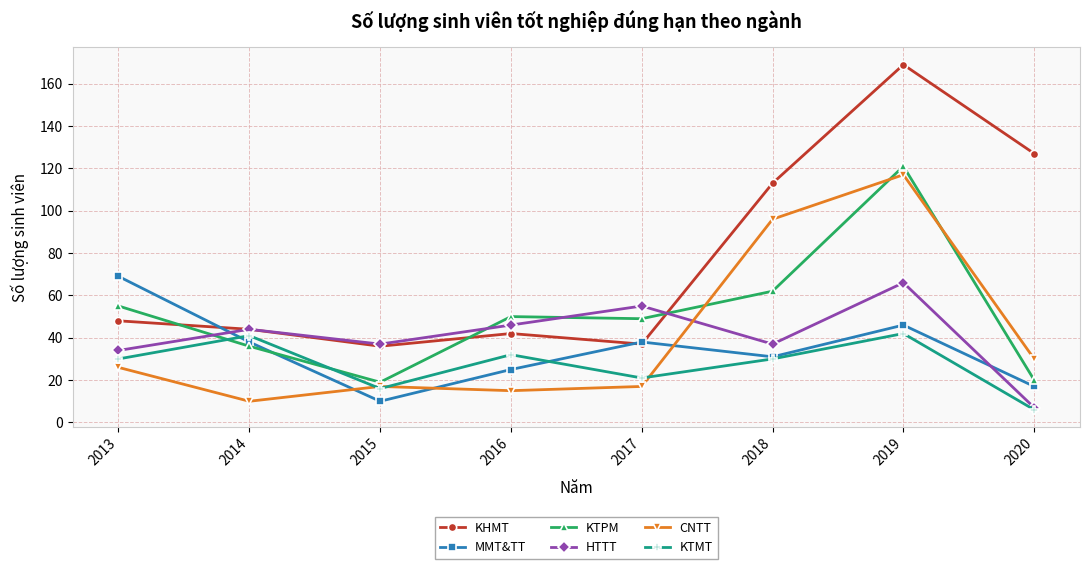

What is the difference between the second highest and second lowest values in the KHMT series?

90